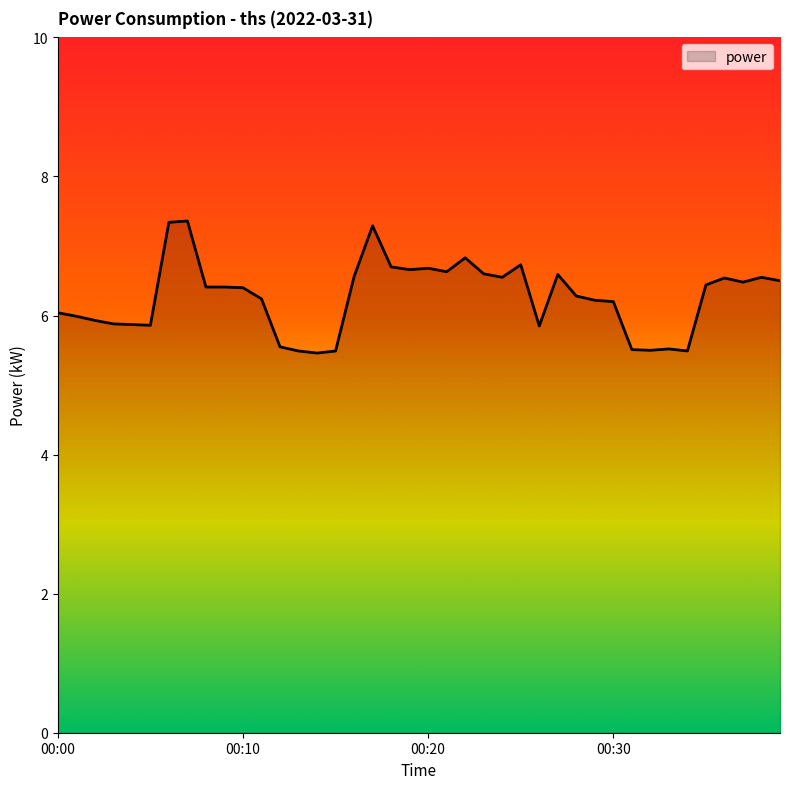

What is the maximum value shown in the chart?

7.4